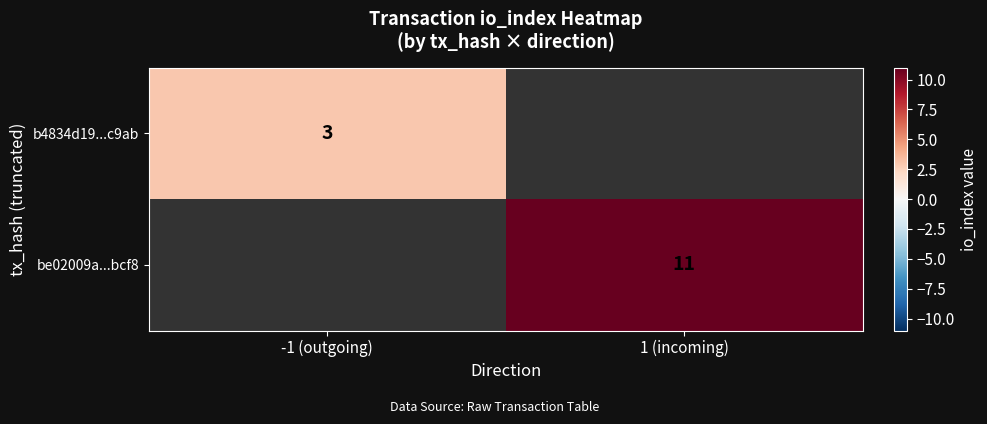

Is it true that be02009a...bcf8 equals 11 at 1 (incoming)?

True